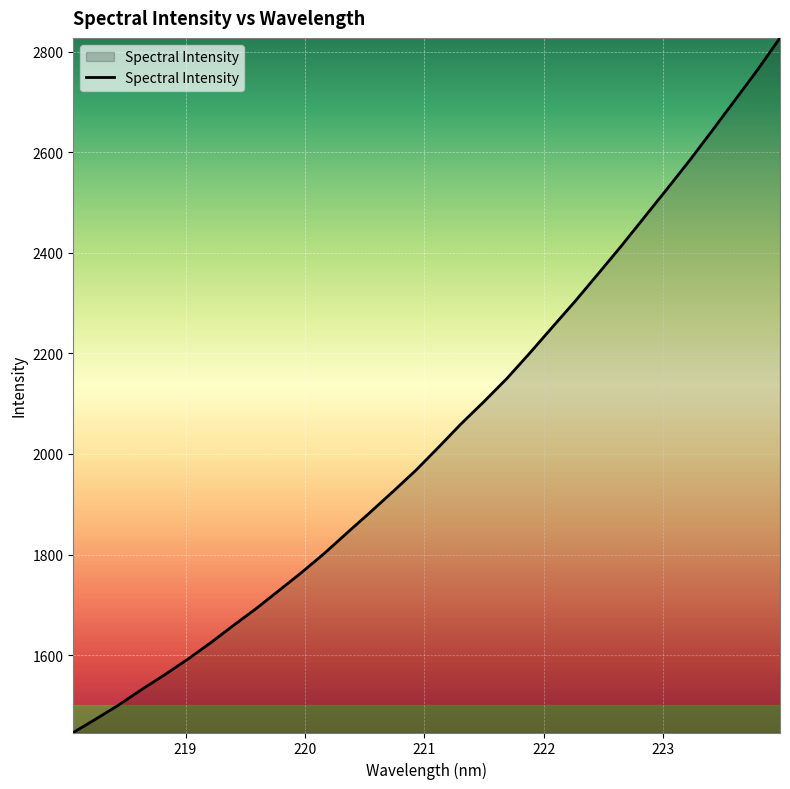

What is the smallest value displayed?

1446.1